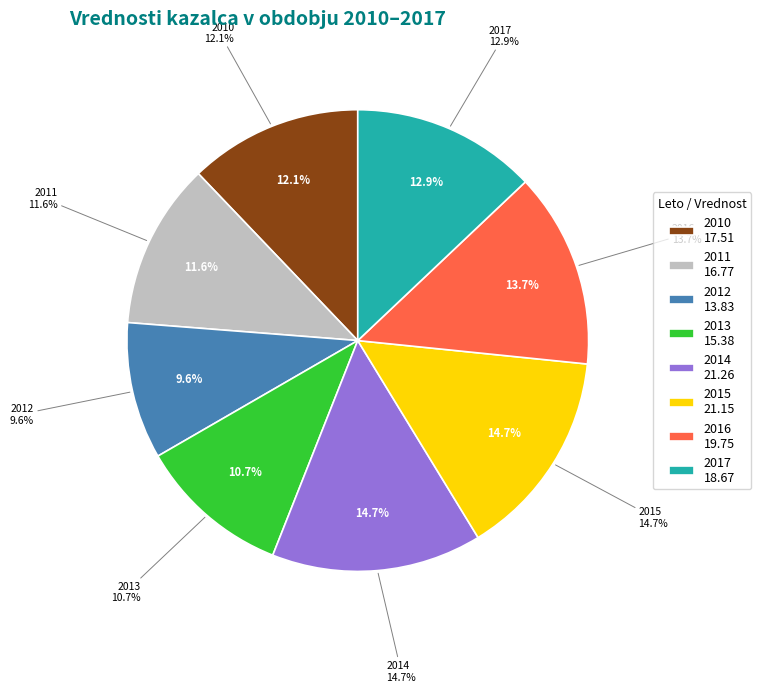

Is there a majority slice in this chart?

No